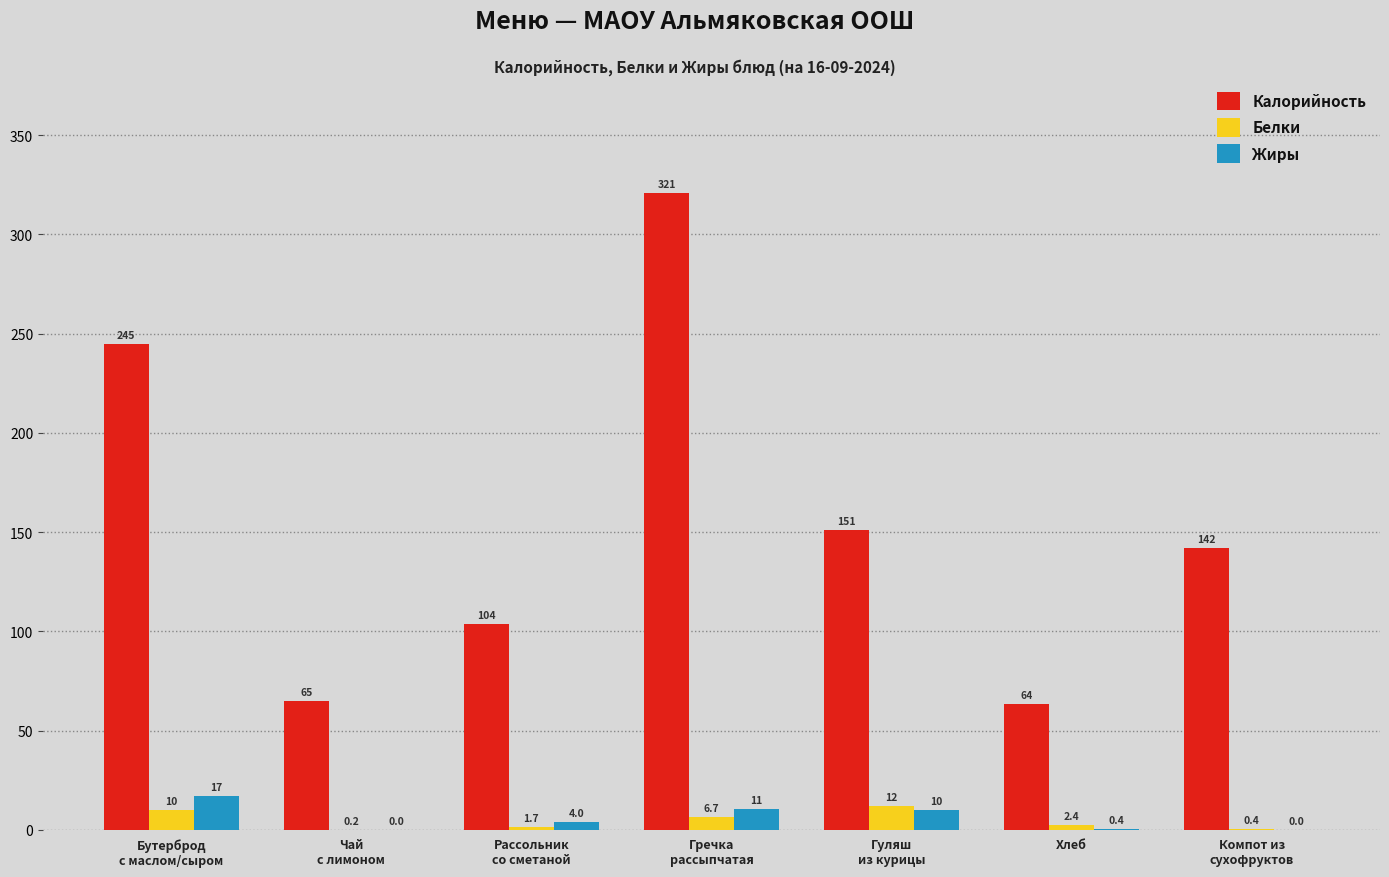

Where does the Белки series first go above 2?

Бутерброд
с маслом/сыром